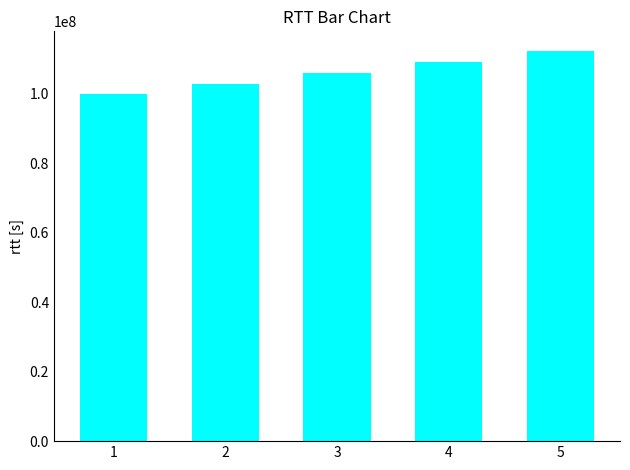

How many distinct data groups are displayed?

1